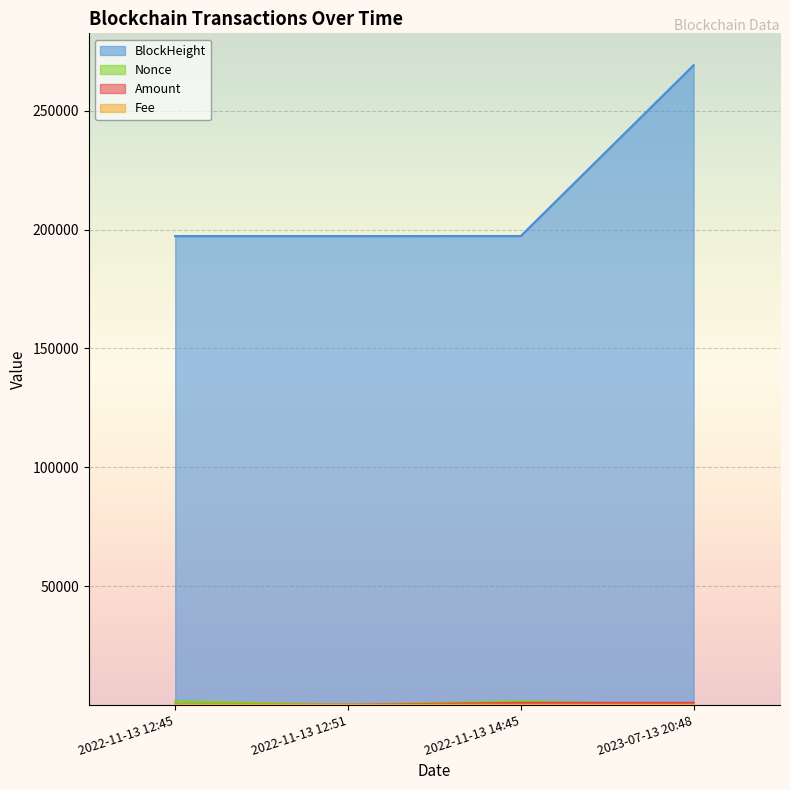

What are all the series names shown in the legend?

Amount, Fee, Nonce, BlockHeight